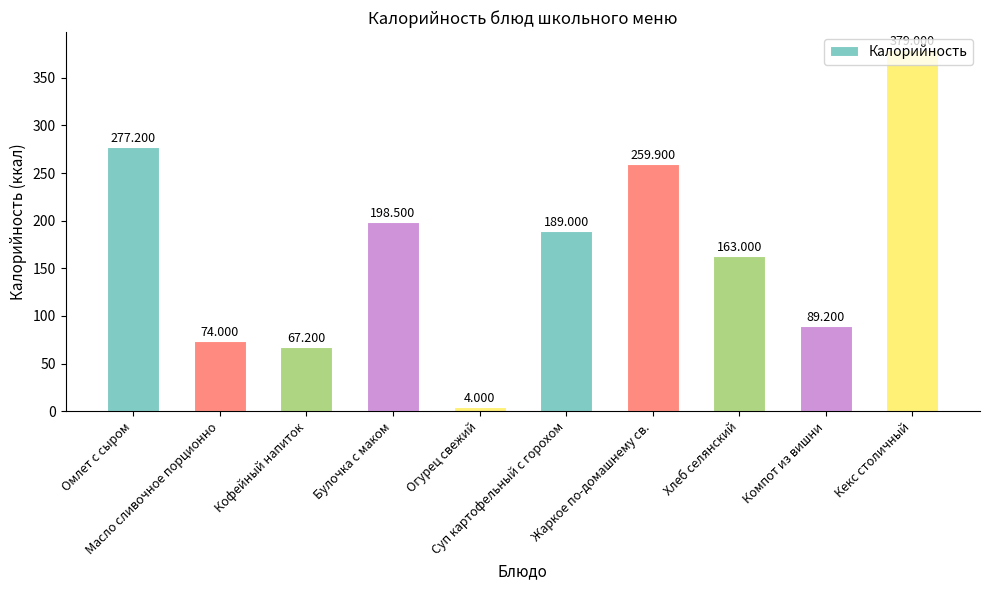

Where is the data nearest to the value 191?

Суп картофельный с горохом